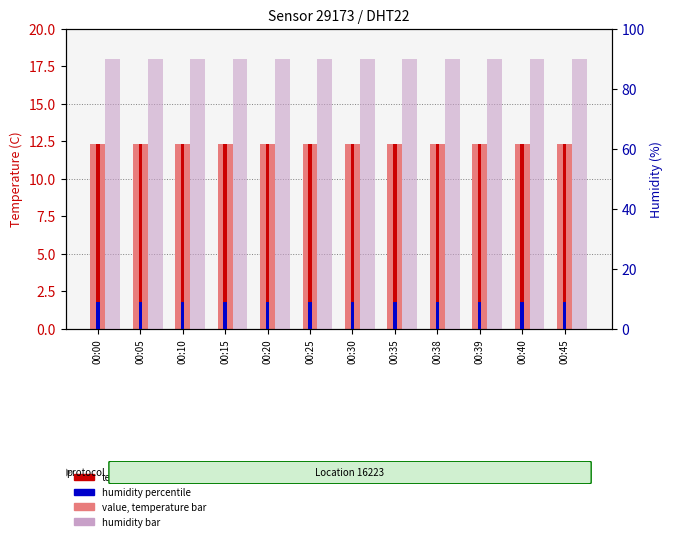

Which has a higher value, 00:40 or 00:25?

00:40